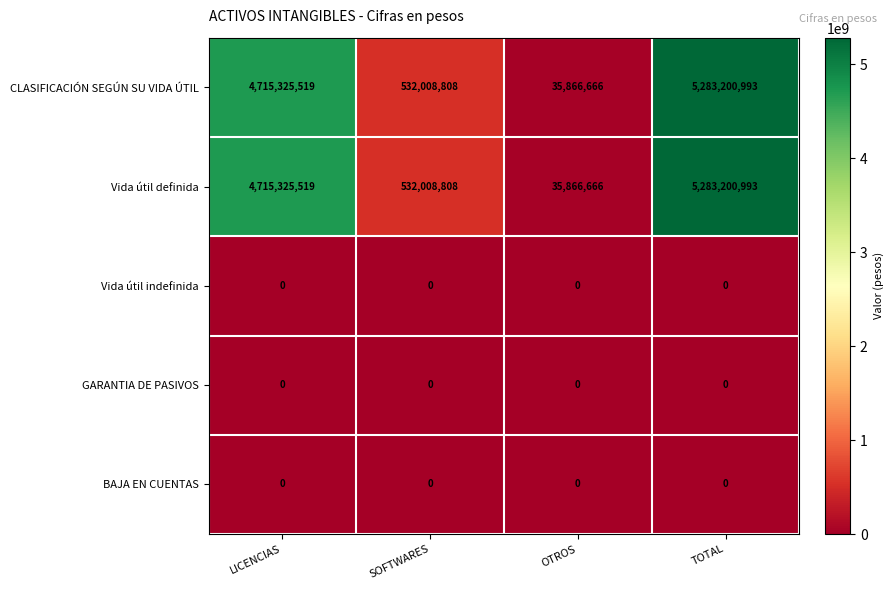

Reading right to left, extract all data points from this chart.

CLASIFICACIÓN SEGÚN SU VIDA ÚTIL: 5283200993	35866666	532008808	4715325519
Vida útil definida: 5283200993	35866666	532008808	4715325519
Vida útil indefinida: 0	0	0	0
GARANTIA DE PASIVOS: 0	0	0	0
BAJA EN CUENTAS: 0	0	0	0